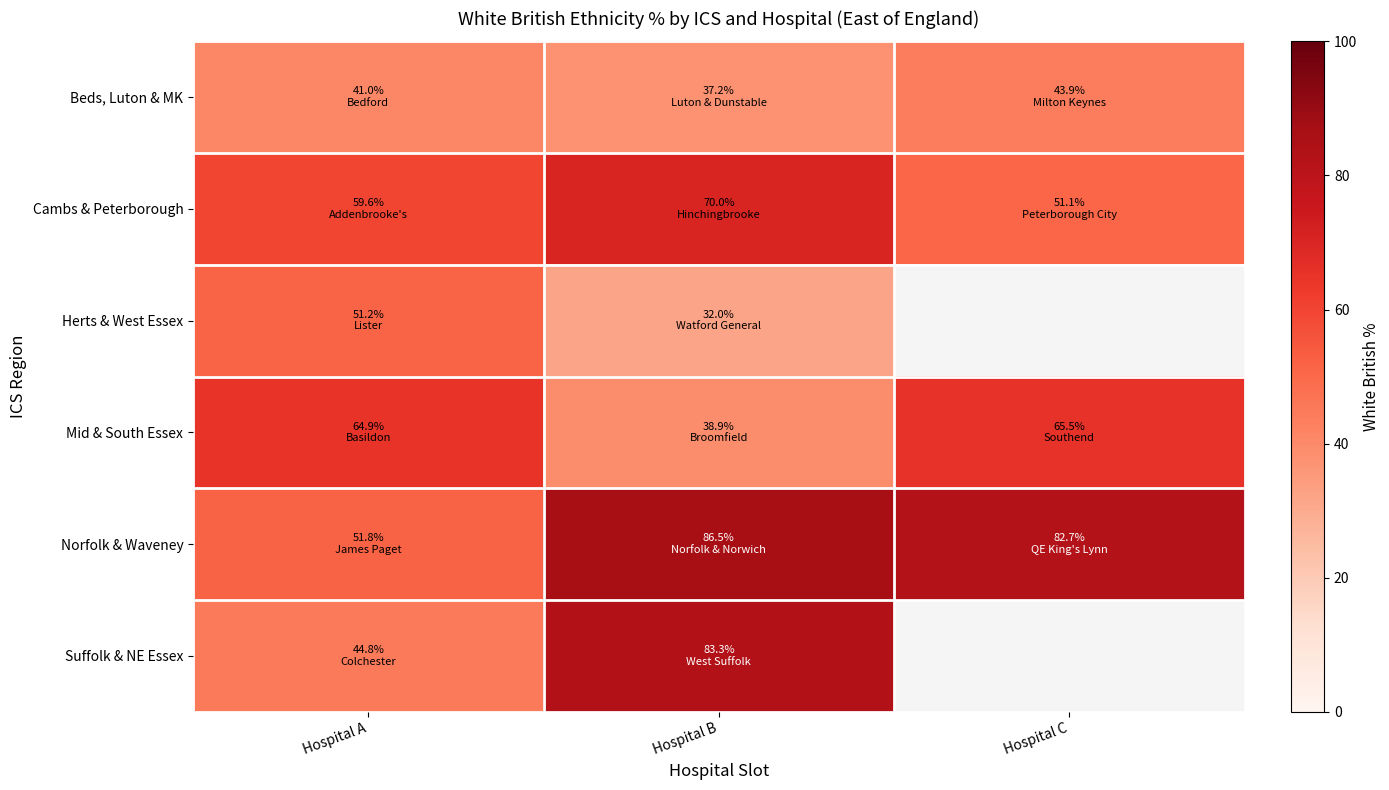

Where is Beds, Luton & MK nearest to the value 40?

Hospital A